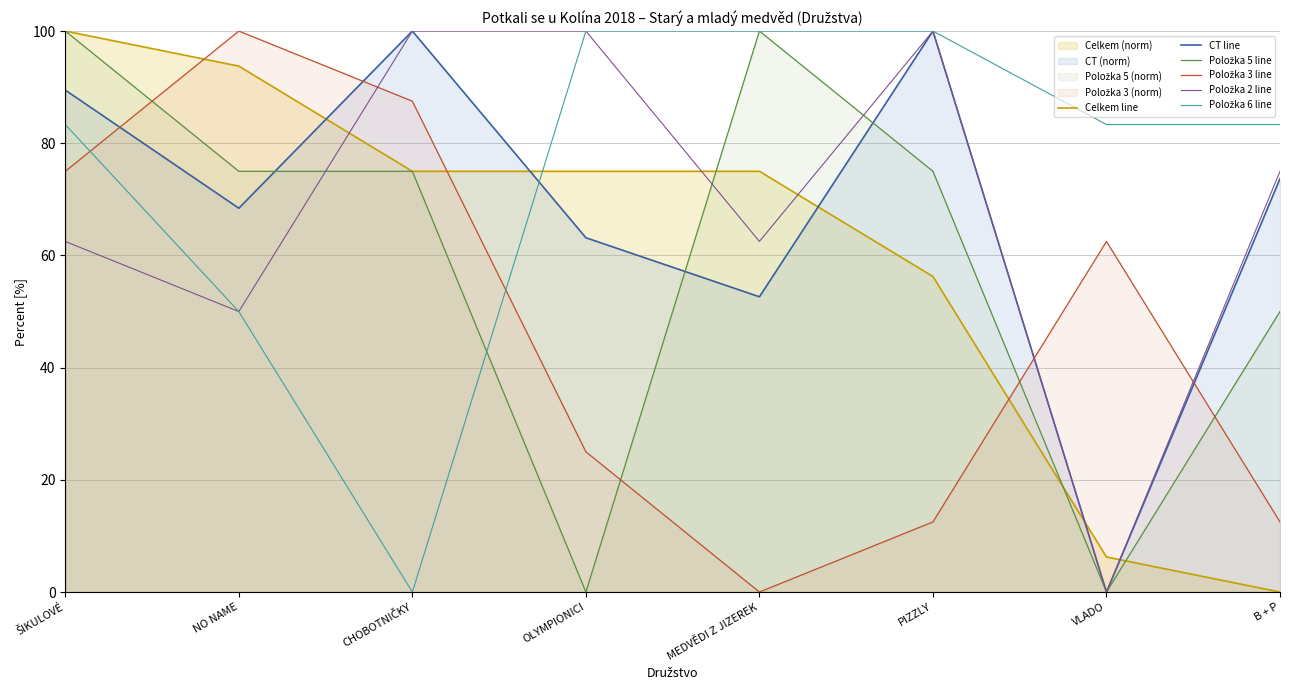

How many interior local valleys does the Položka 6 line series have?

1